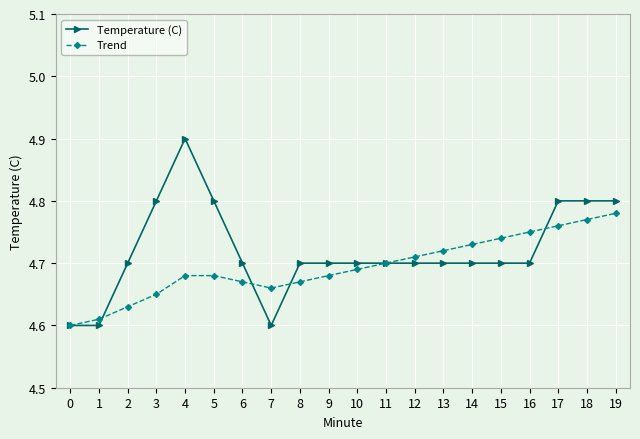

How many Trend values are between 4 and 5?

20